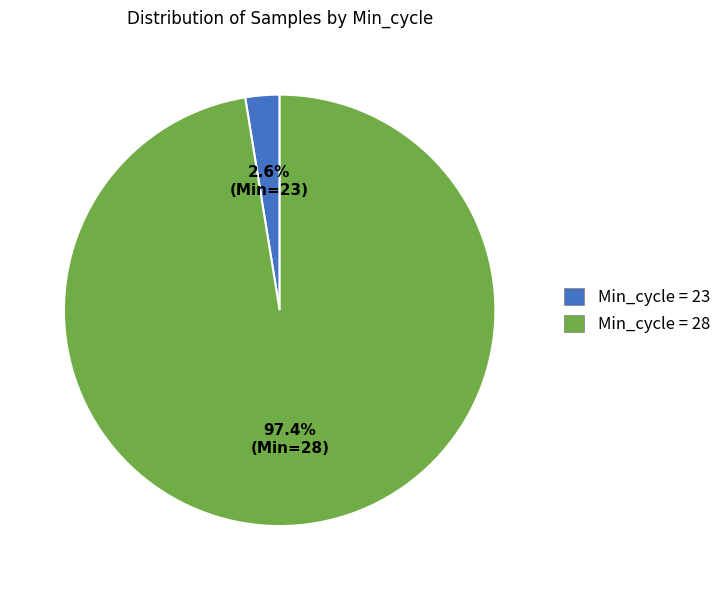

Is there a majority slice in this chart?

Yes